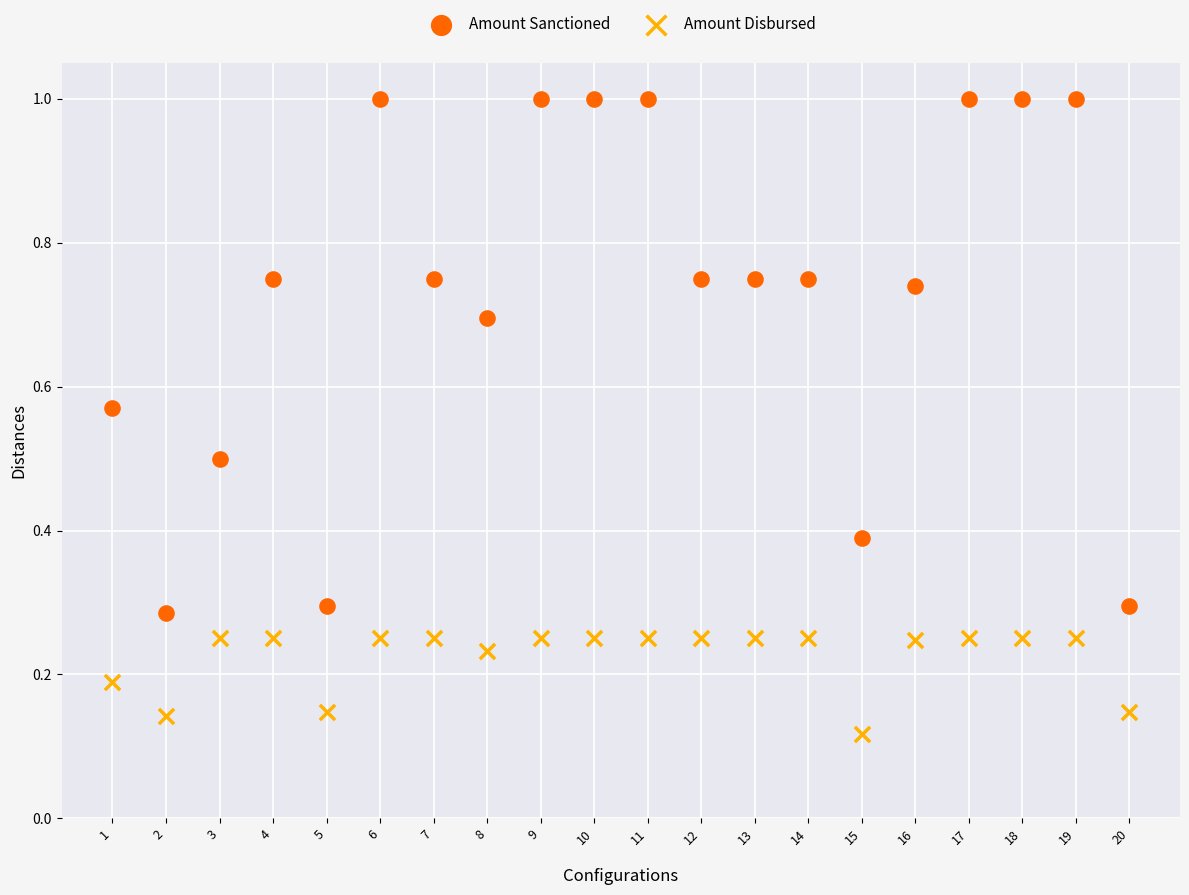

Which series contains the highest Y value?

Amount Sanctioned